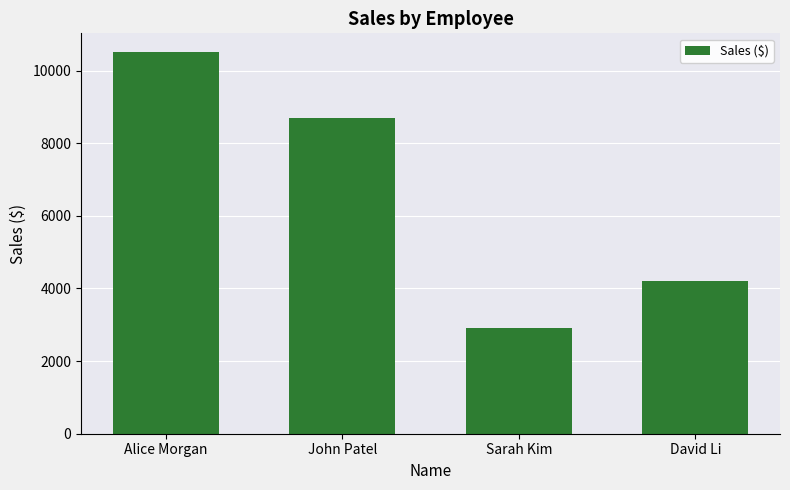

What is the change in value from John Patel to Sarah Kim?

-5800